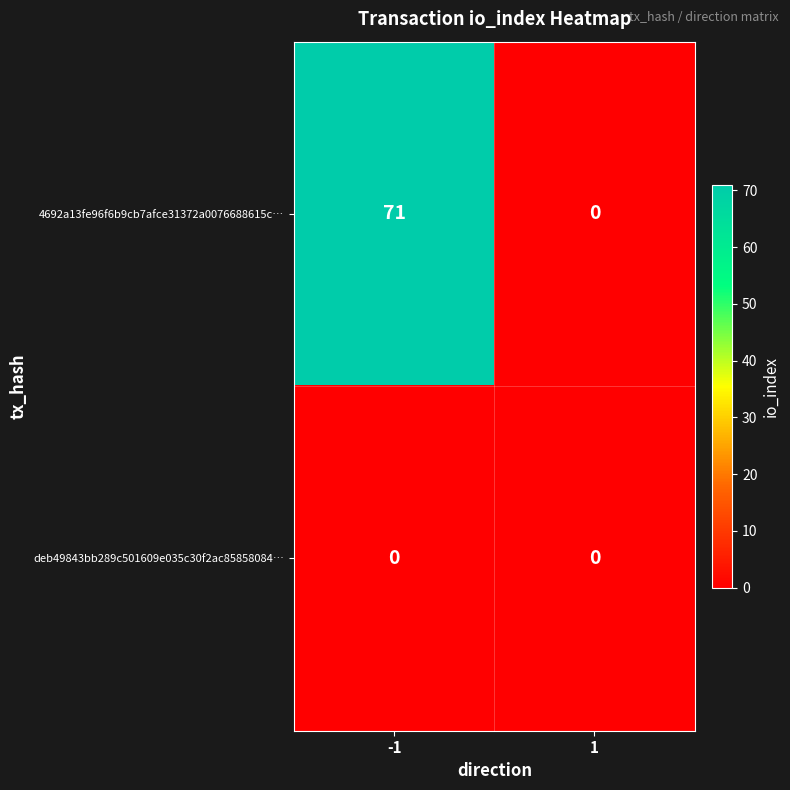

List the series in order of their overall mean, highest first.

4692a13fe96f6b9cb7afce31372a0076688615c…, deb49843bb289c501609e035c30f2ac85858084…